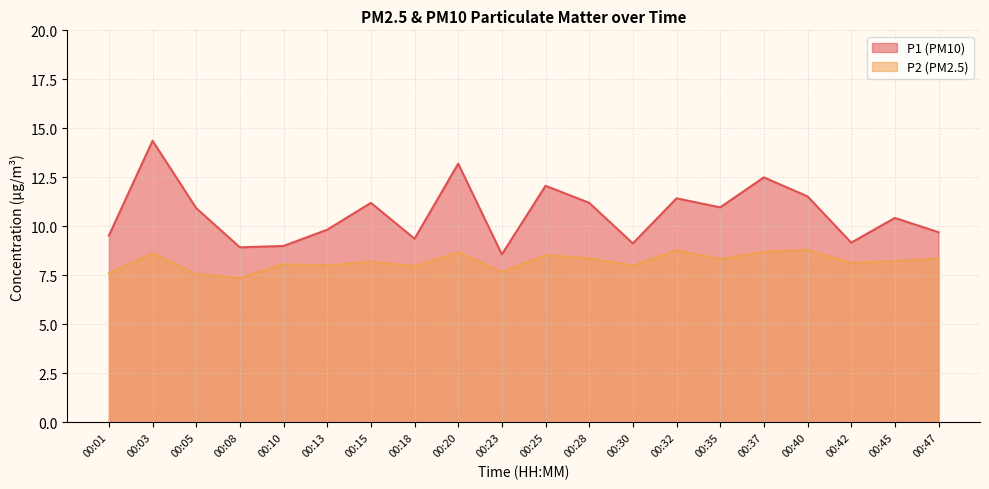

Reading left to right, list all the values displayed in this chart.

P1: 9.5	14.4	10.9	8.9	9.0	9.8	11.2	9.4	13.2	8.6	12.1	11.2	9.1	11.4	11.0	12.5	11.5	9.2	10.4	9.7
P2: 7.6	8.6	7.6	7.4	8.1	8.0	8.2	8.0	8.7	7.7	8.5	8.4	8.0	8.8	8.3	8.7	8.8	8.1	8.2	8.4